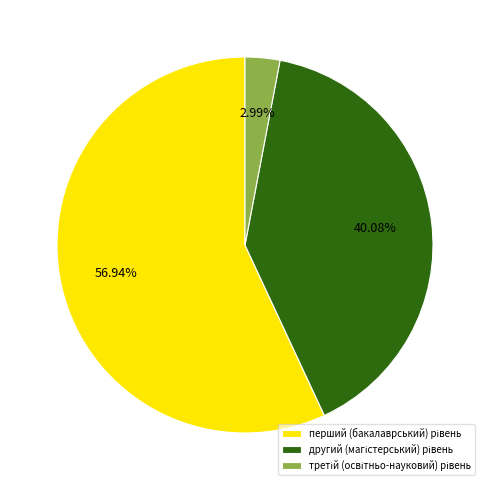

Does any single category account for the majority?

Yes